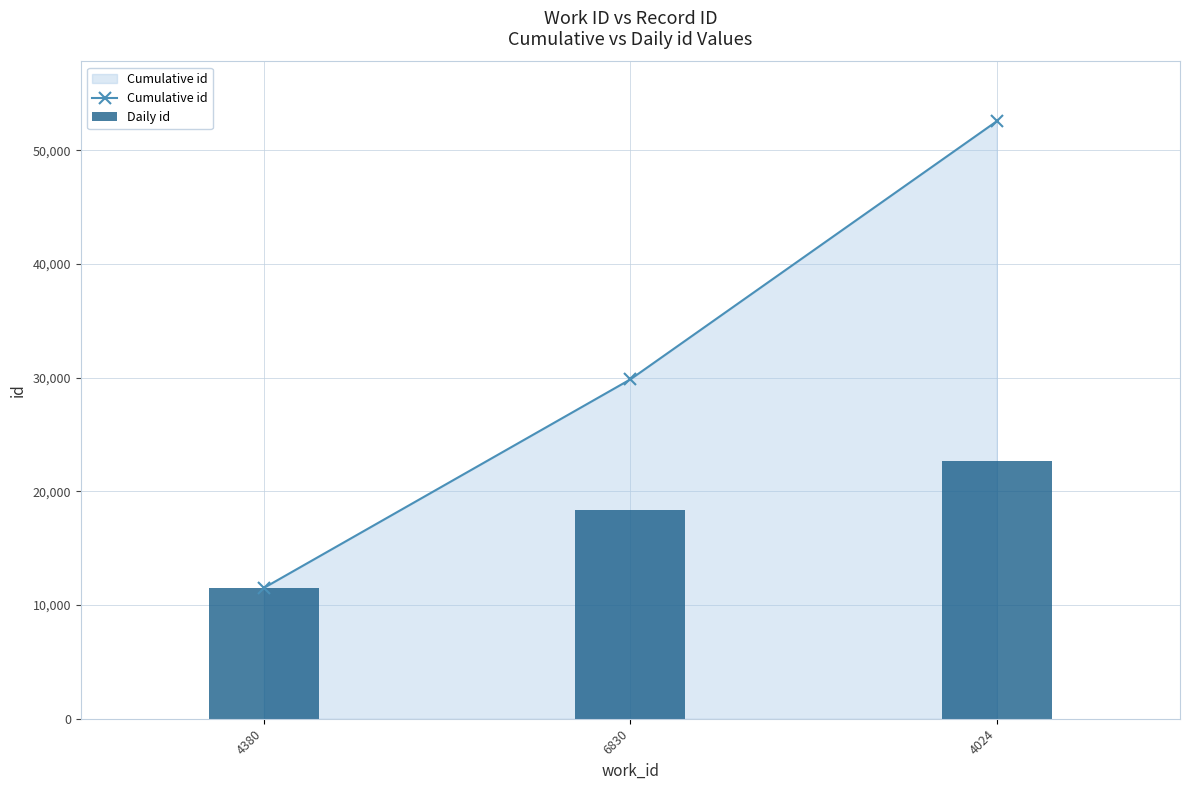

At which label does Daily id reach its peak?

4024